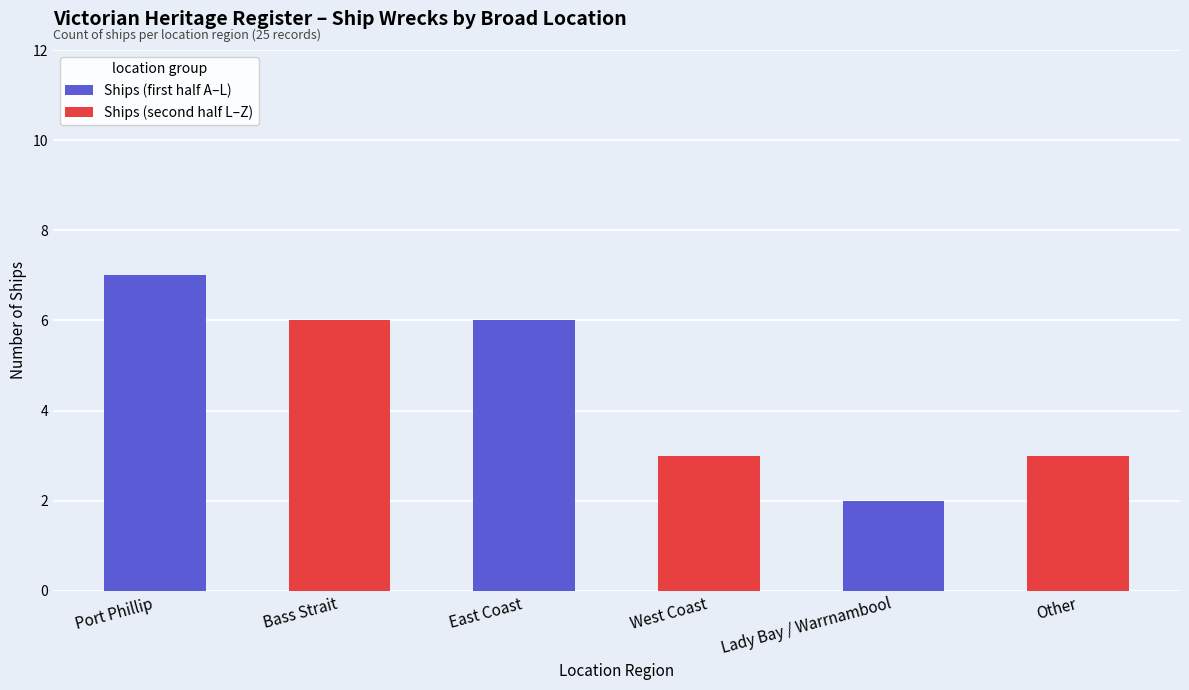

Is the value of Ships (second half L–Z) at Bass Strait greater than the value of Ships (first half A–L) at Bass Strait?

No